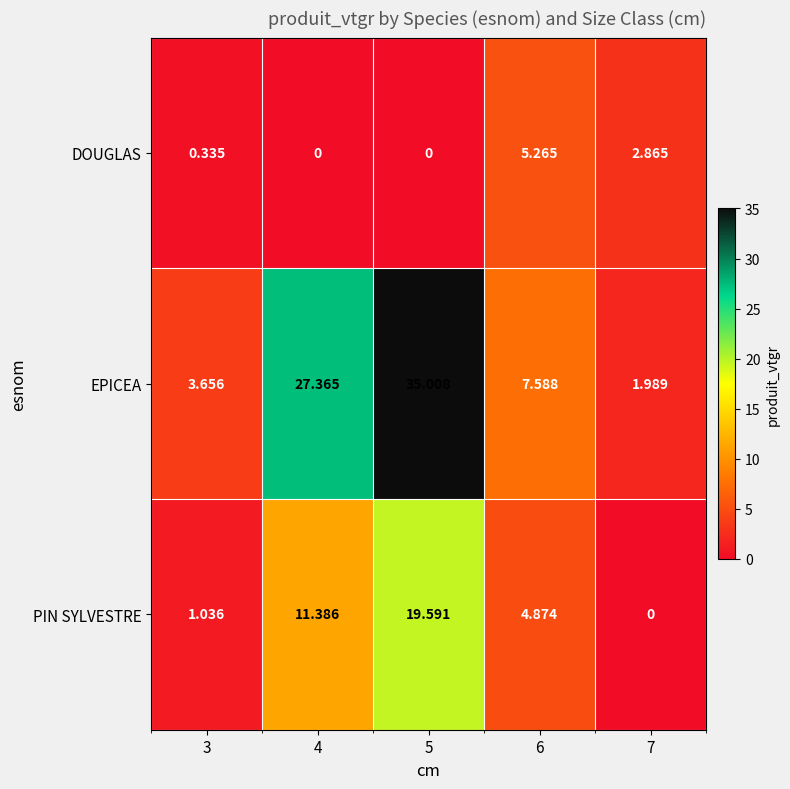

How many data points in DOUGLAS are above 0?

3